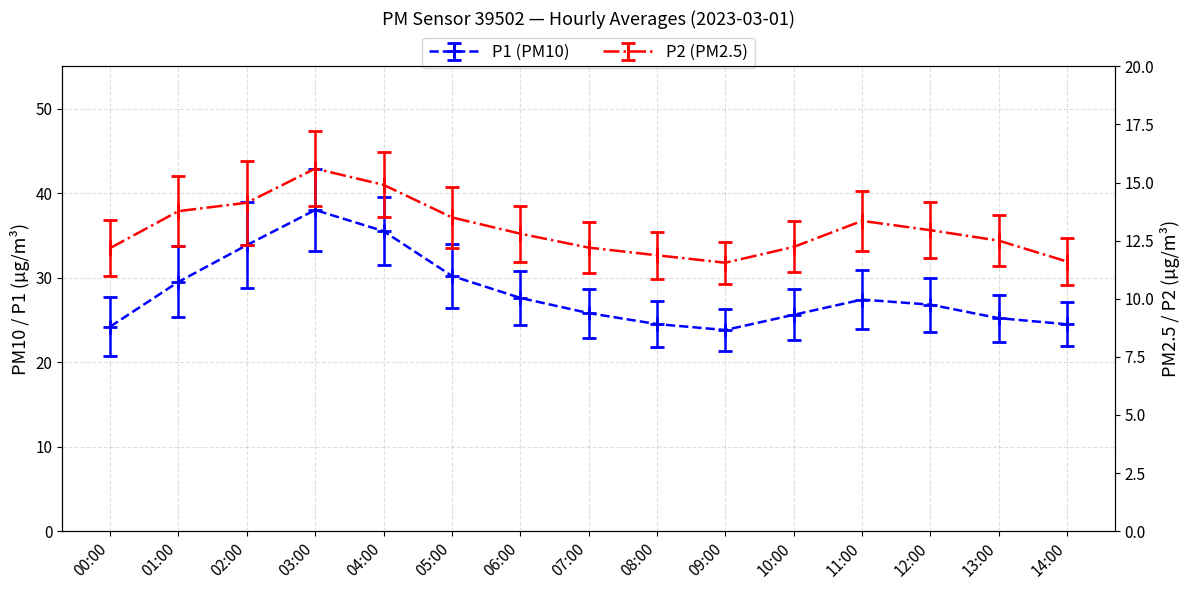

What is the difference between the second highest and second lowest values in the P2 series?

3.3